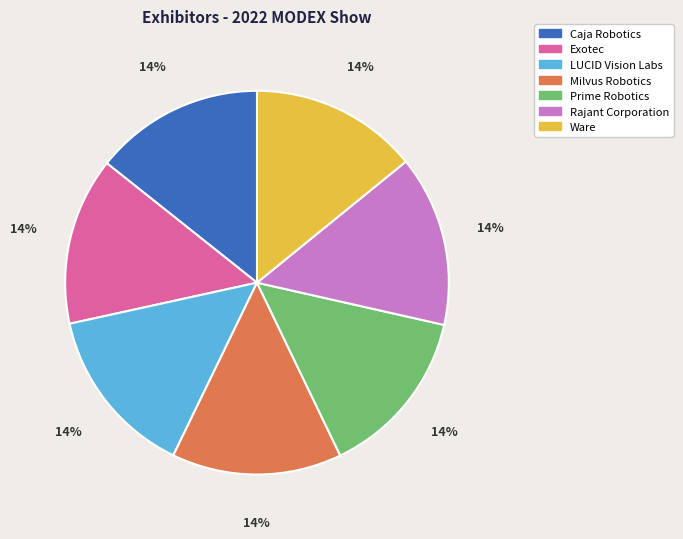

To the nearest percent, what is the combined percentage of Rajant Corporation and Milvus Robotics?

29%